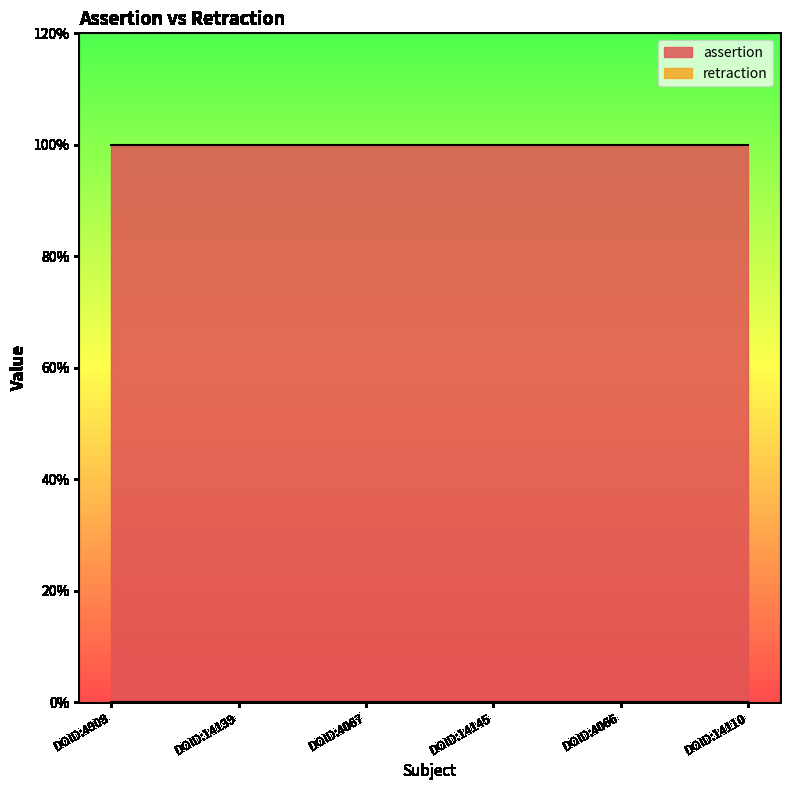

At which category is the sum across all series the highest?

DOID:4908